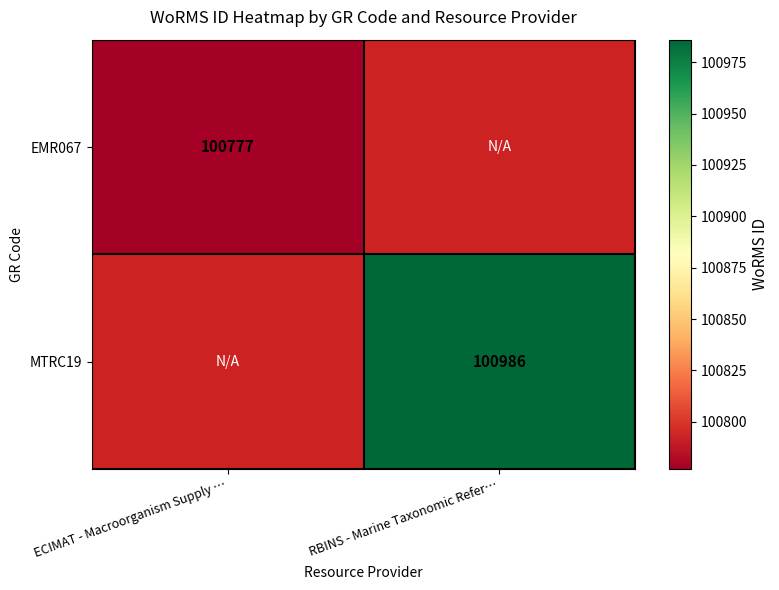

True or false: MTRC19 has a value of 27930 at RBINS - Marine Taxonomic Refer….

False